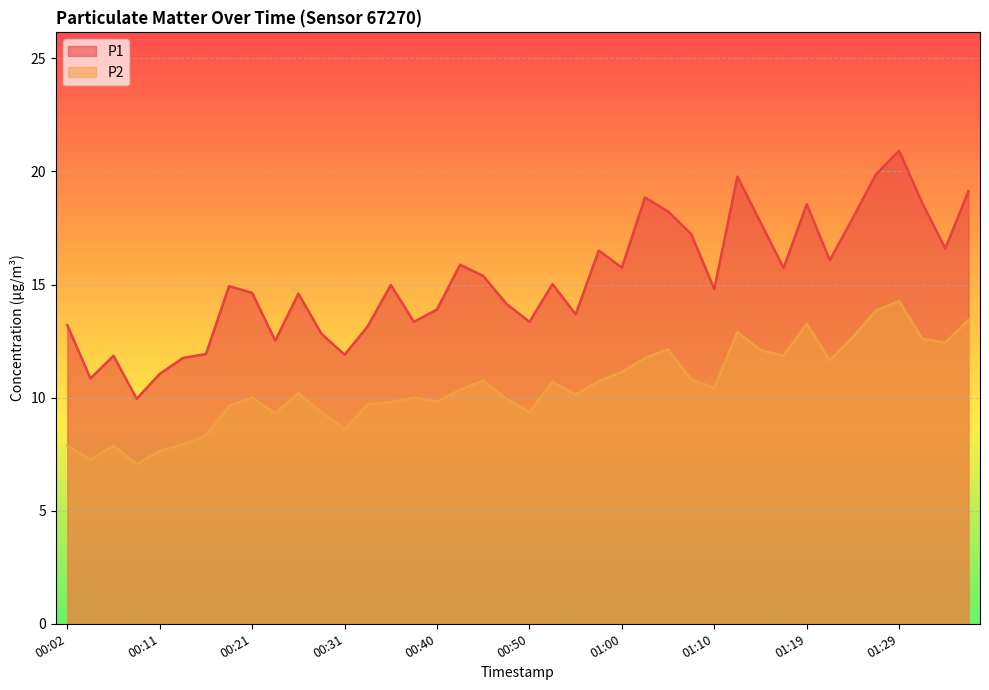

At which category does P1 reach its first local peak?

00:06